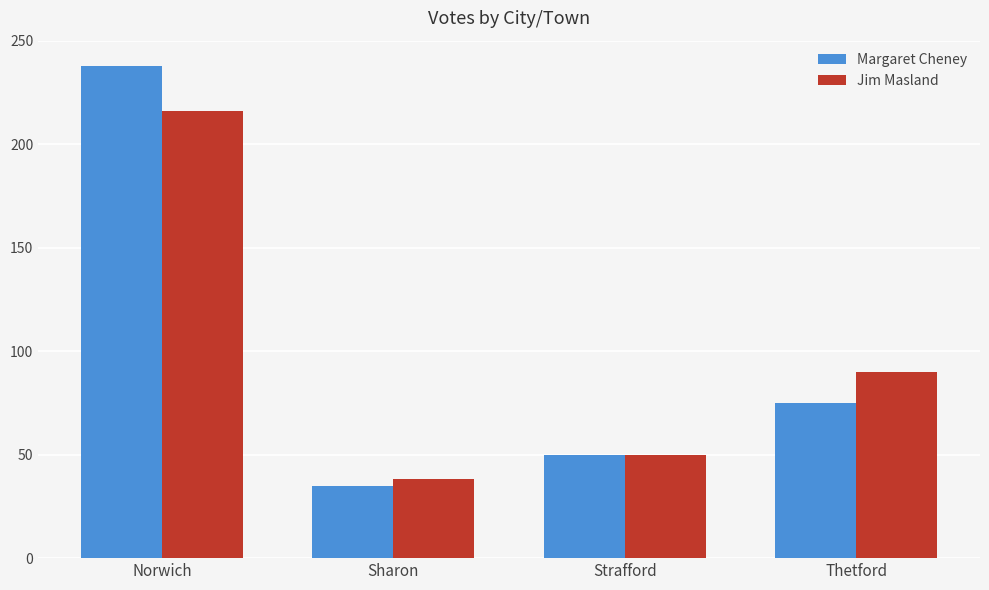

What is the total value across all series at Sharon?

73